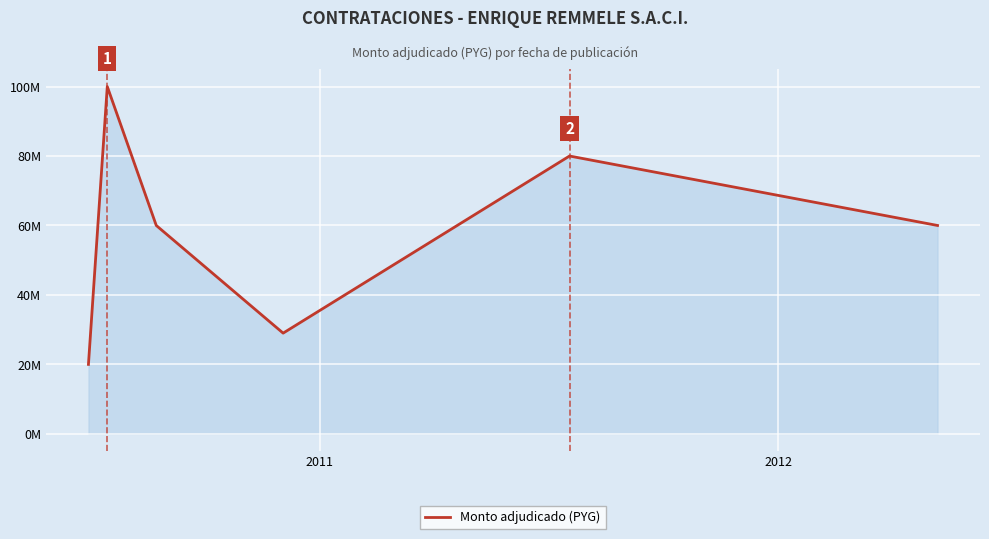

Does the chart have visible grid lines?

Yes